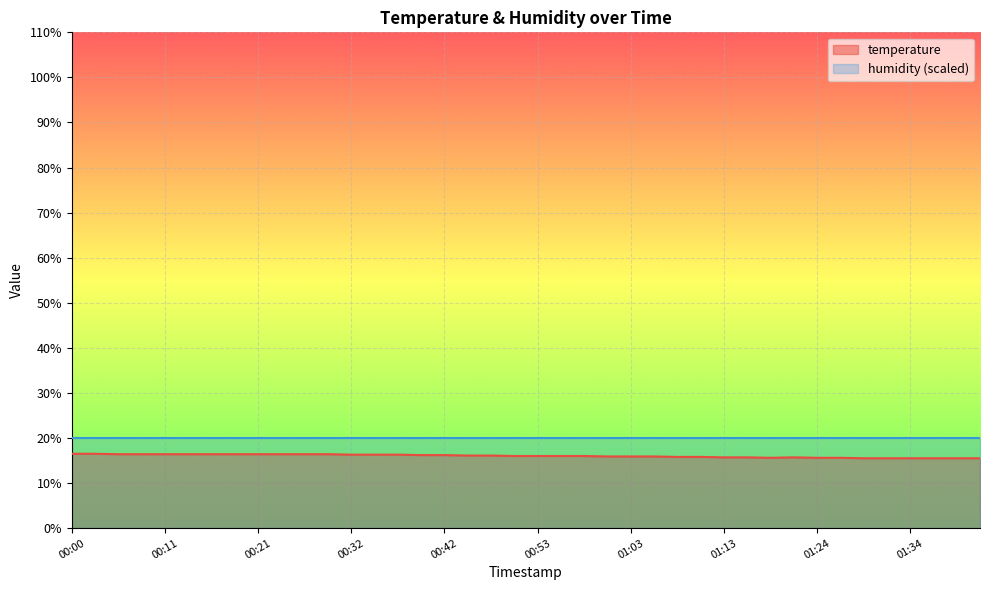

What is the average value?

16.0